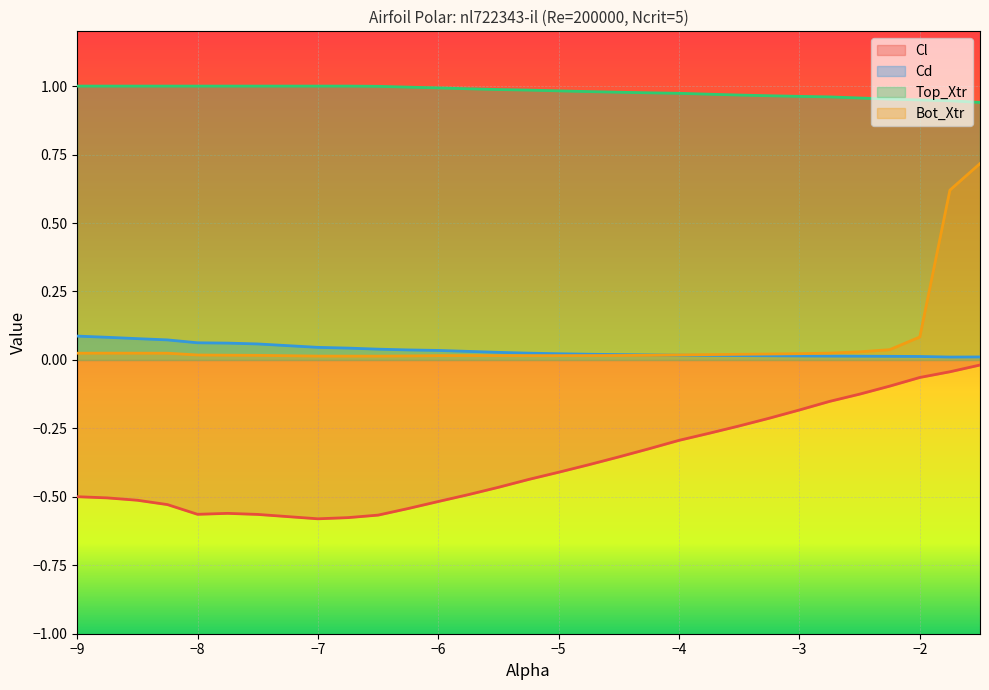

The value of Top_Xtr at −9 is 1.7. True or false?

False